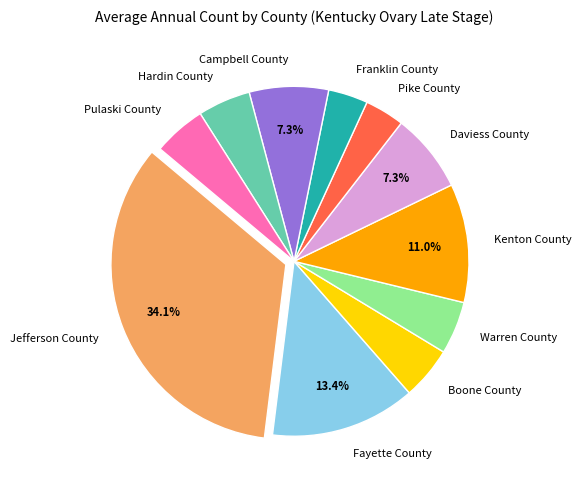

To the nearest percent, what is the difference between the largest and smallest slice percentages?

30%